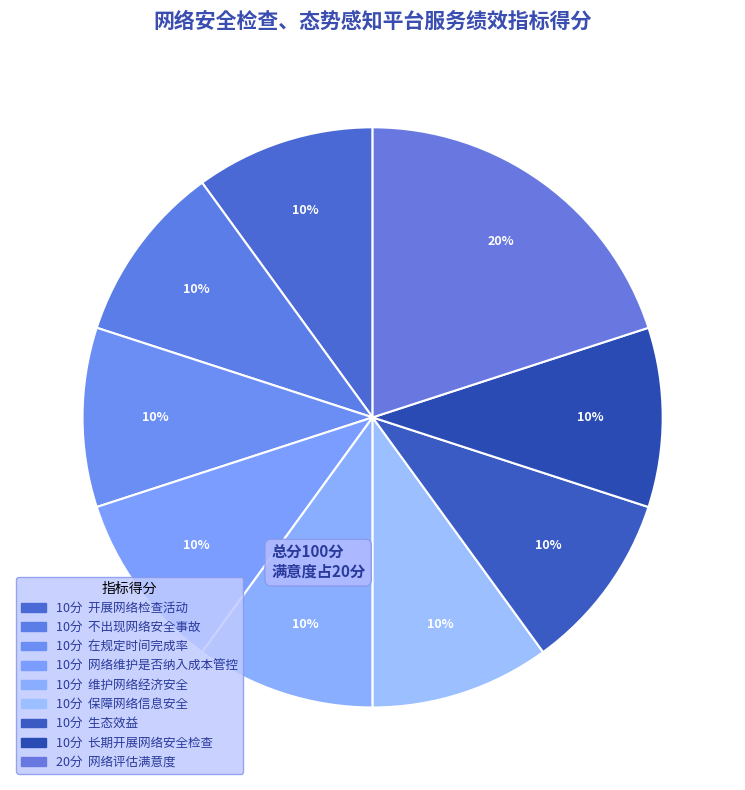

Does any single category account for the majority?

No